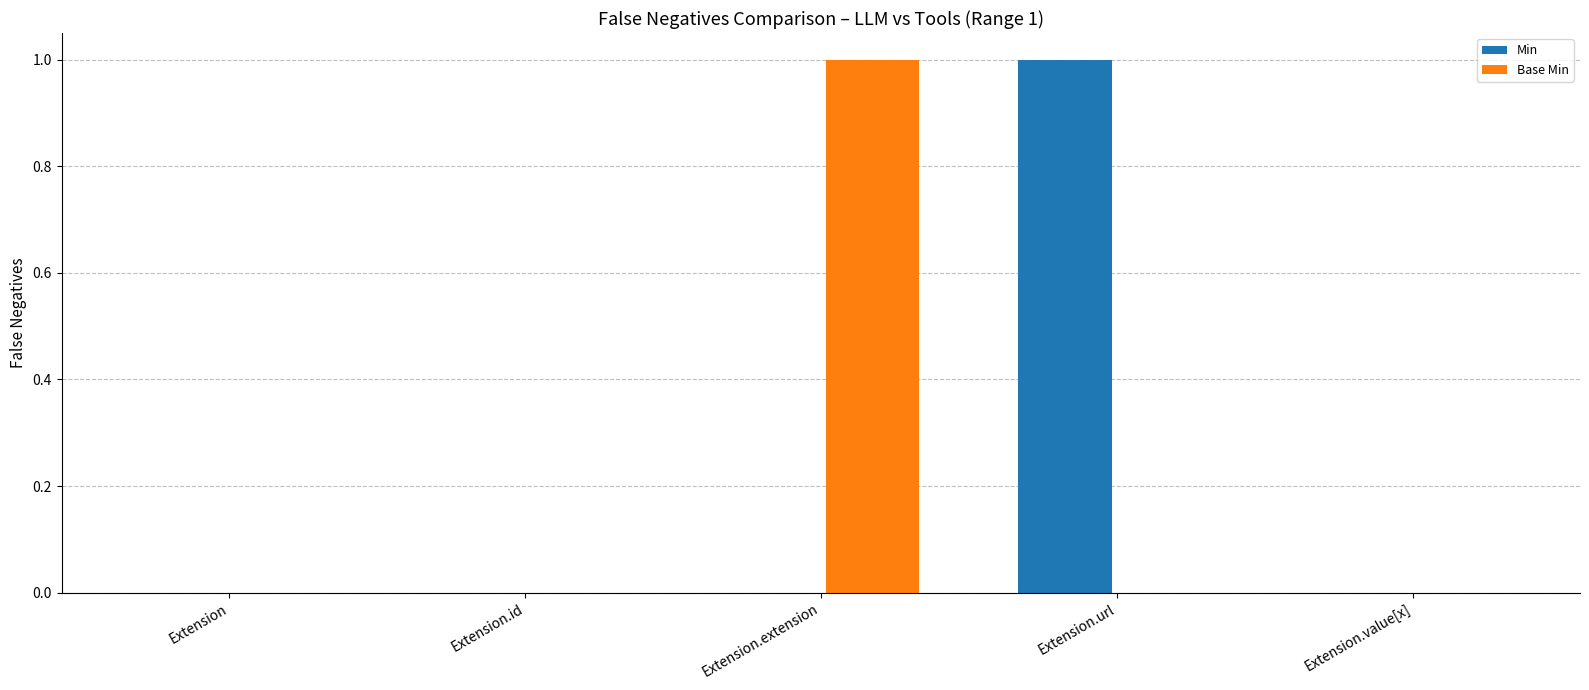

Reading right to left, list all the values displayed in this chart.

Min: 0	1	0	0	0
Base Min: 0	0	1	0	0